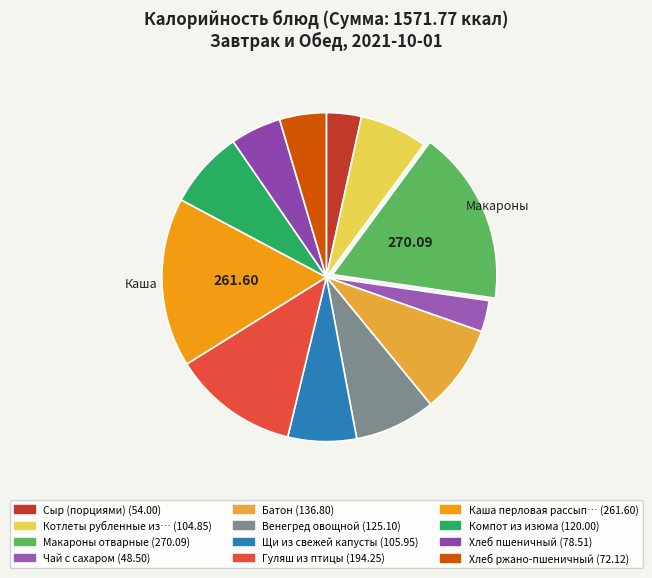

Which slice is the smallest?

Чай с сахаром